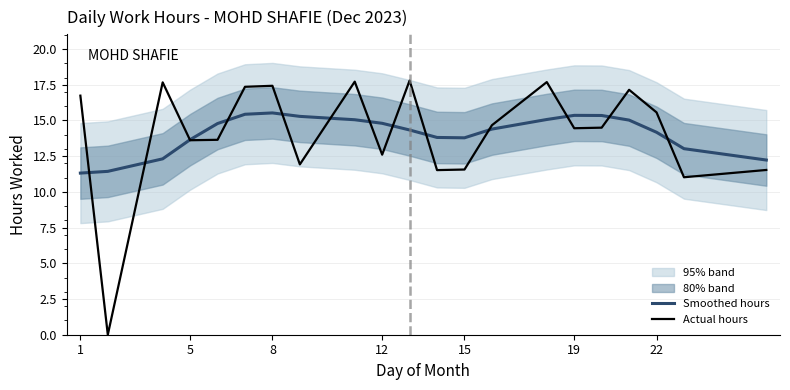

What are all the series names shown in the legend?

Smoothed hours, Actual hours